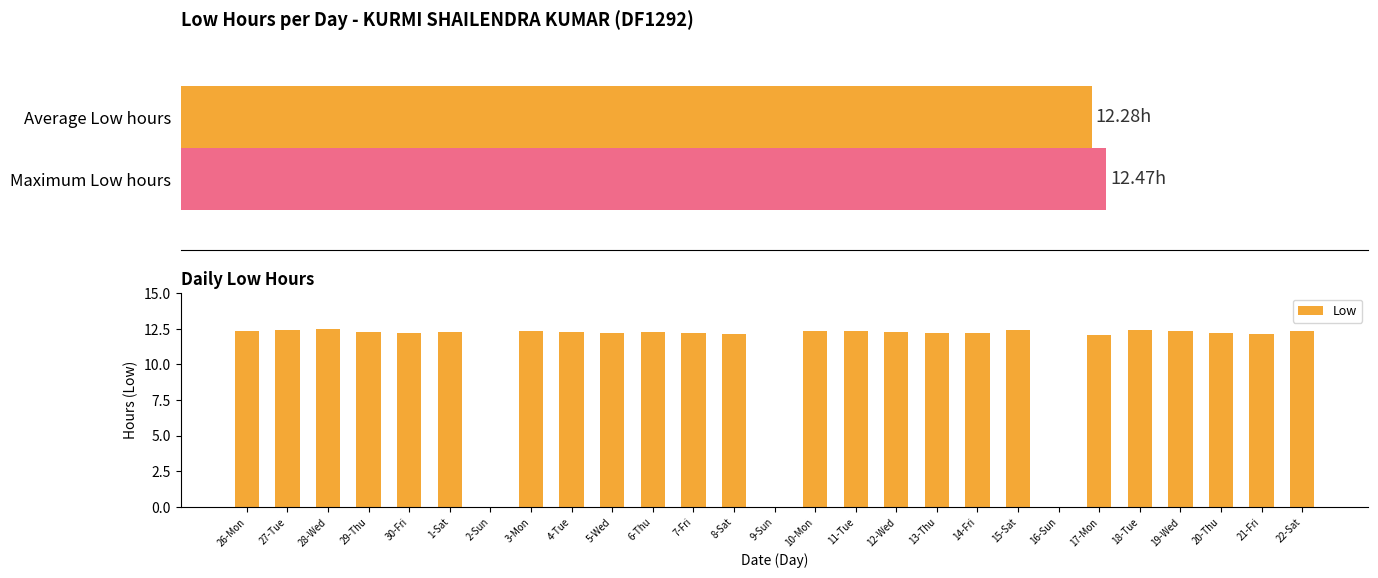

What is the maximum value shown in the chart?

12.5